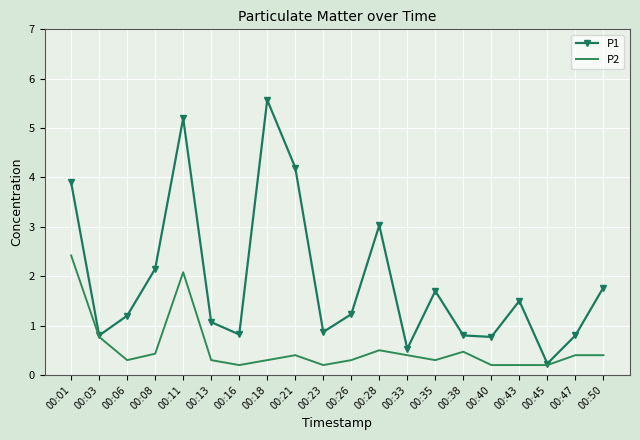

What is the difference between the second highest and minimum values in the P2 series?

1.9